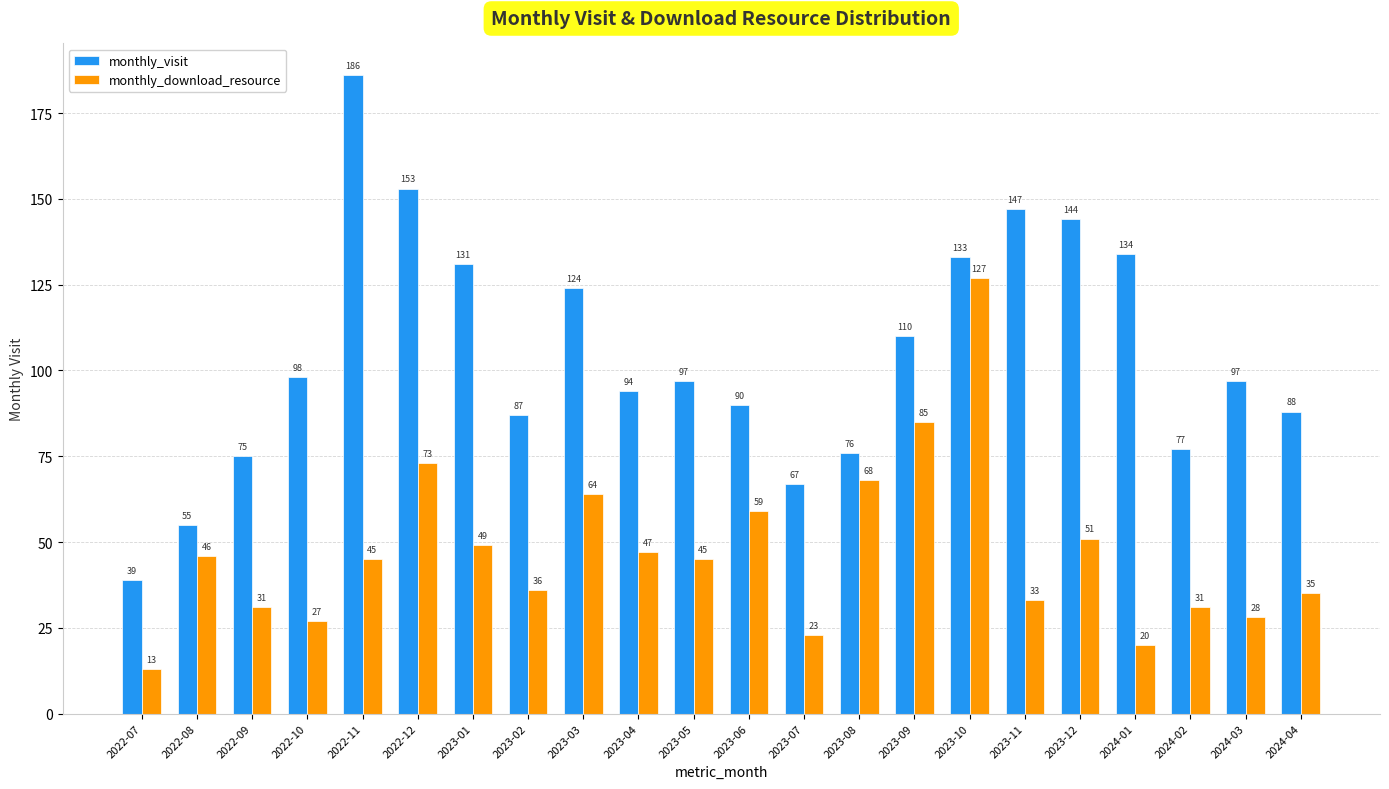

Rank the series by their average value, from lowest to highest.

monthly_download_resource, monthly_visit